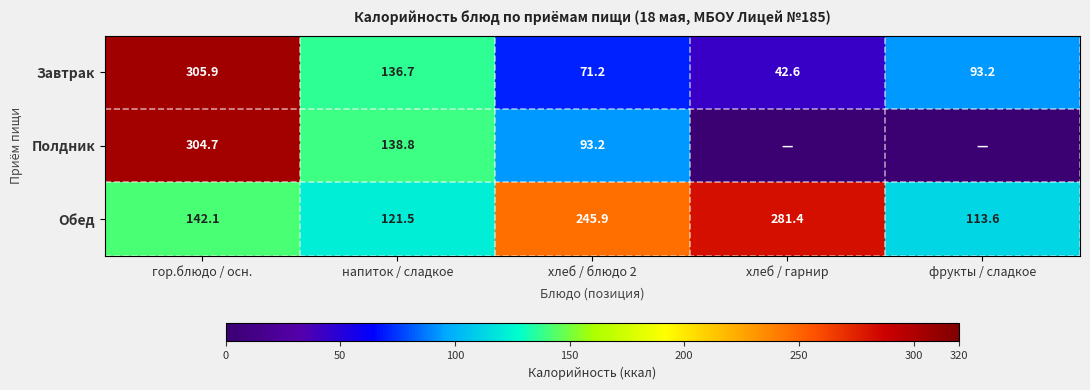

What is the total value across all series at хлеб / блюдо 2?

410.3